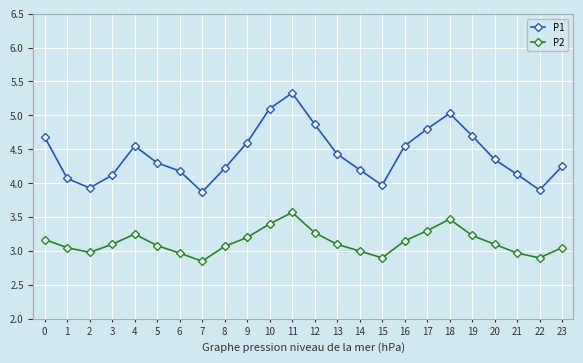

How many data points does each series have?

24